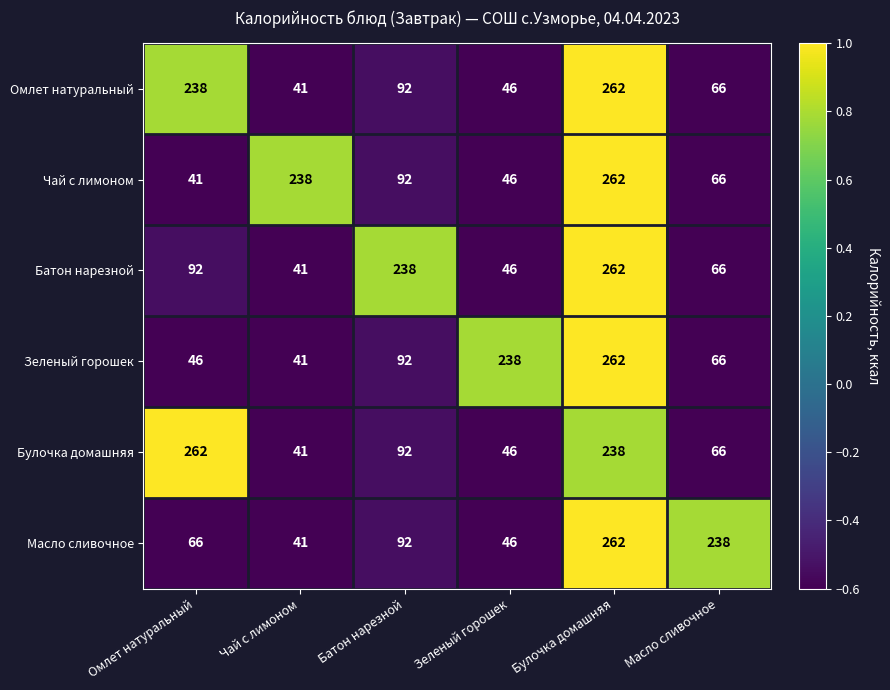

What is the minimum value shown in the chart?

41